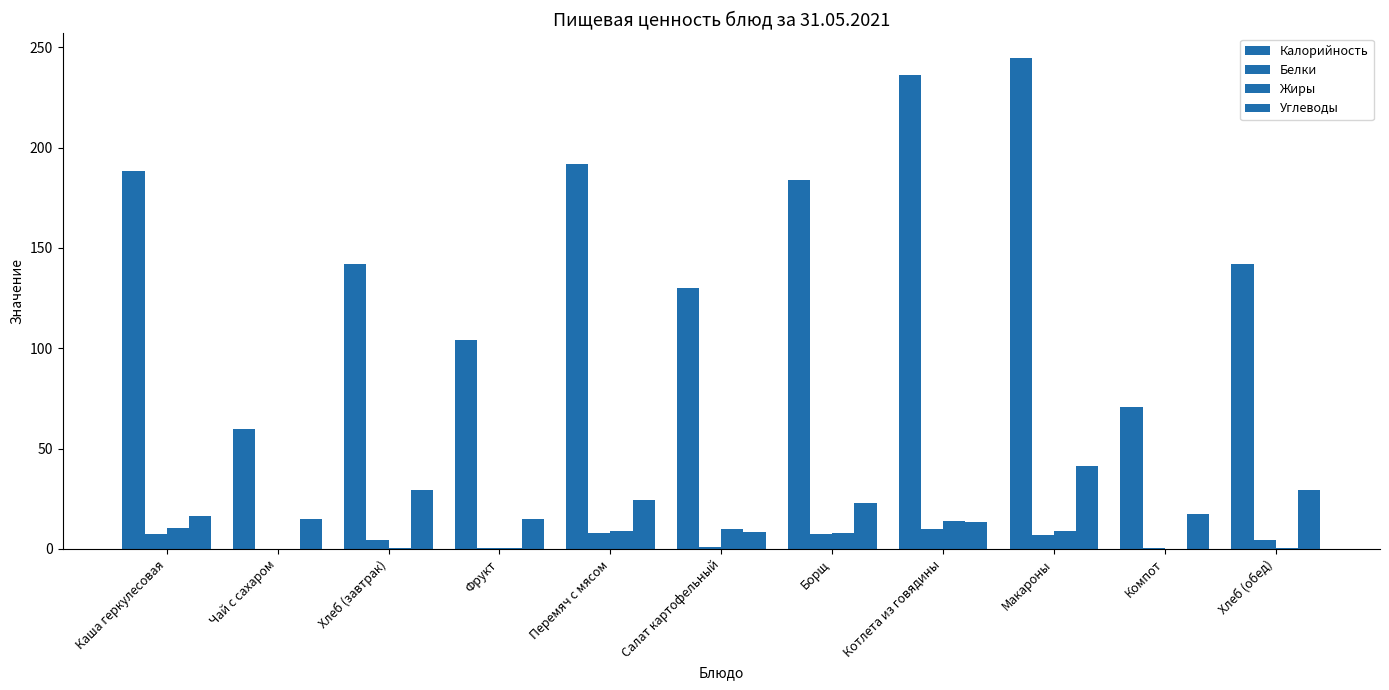

At Борщ, list the series in order from largest to smallest.

Калорийность, Углеводы, Жиры, Белки